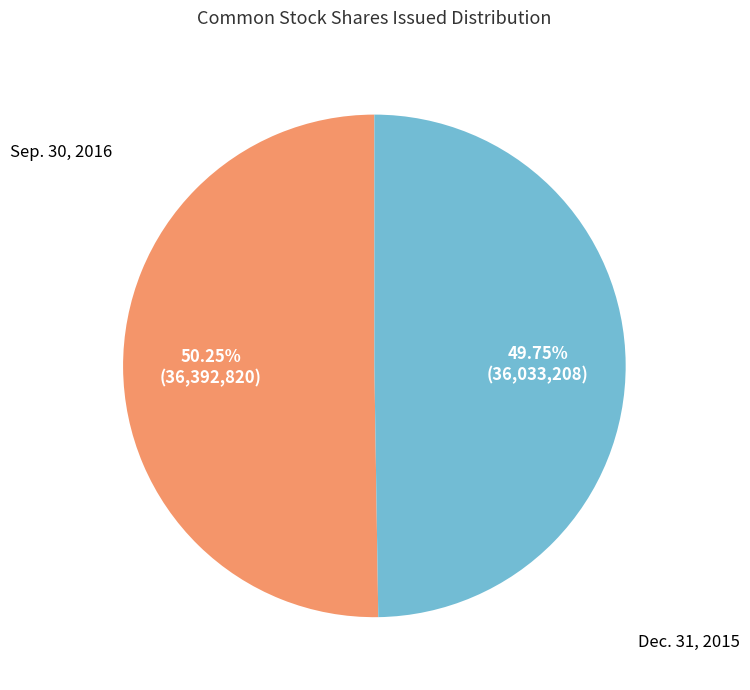

Rank the categories by value from highest to lowest.

Sep. 30, 2016, Dec. 31, 2015